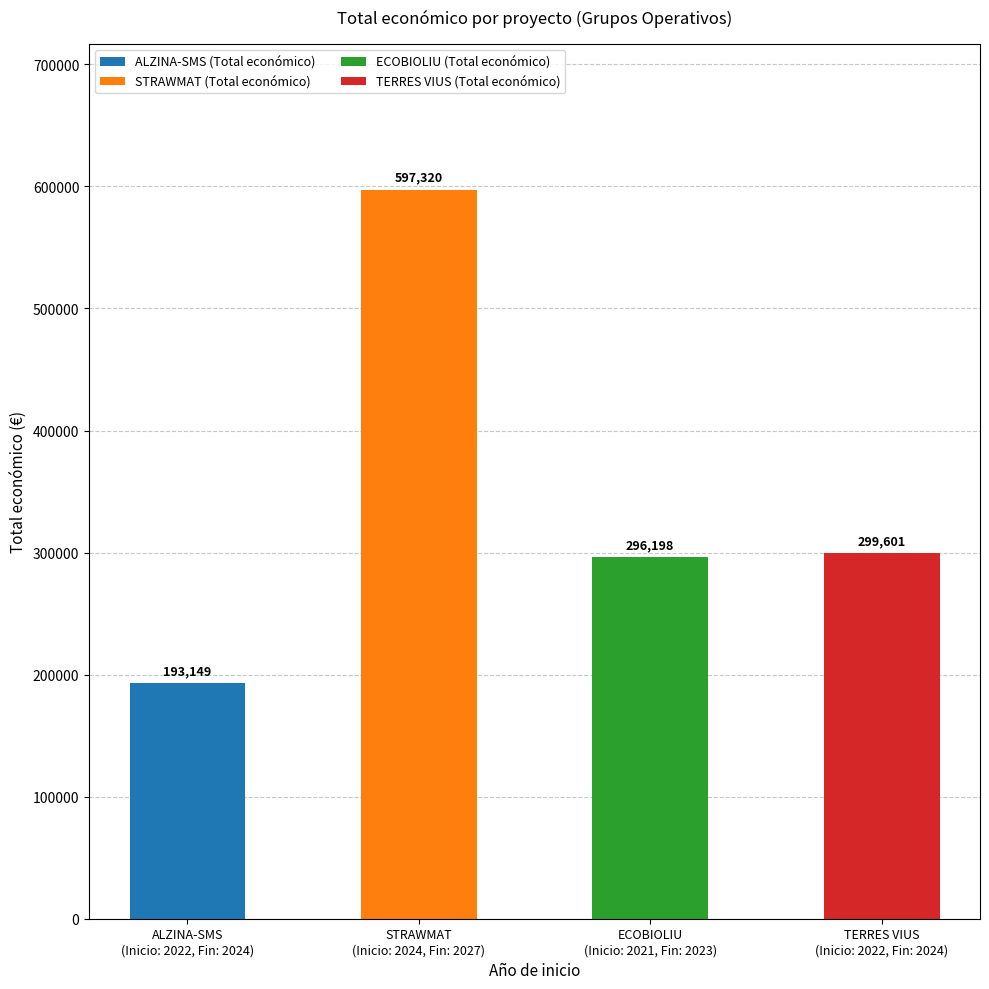

What is the ratio of the value at STRAWMAT (Inicio: 2024, Fin: 2027) to the value at ALZINA-SMS (Inicio: 2022, Fin: 2024)?

3.1